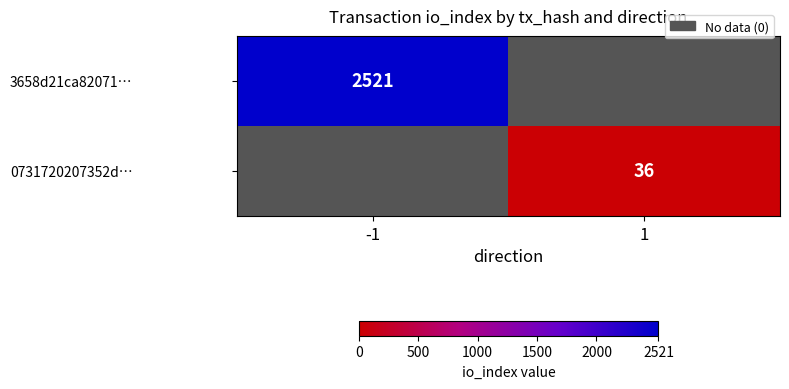

Is it true that 3658d21ca82071… equals 3729 at -1?

False